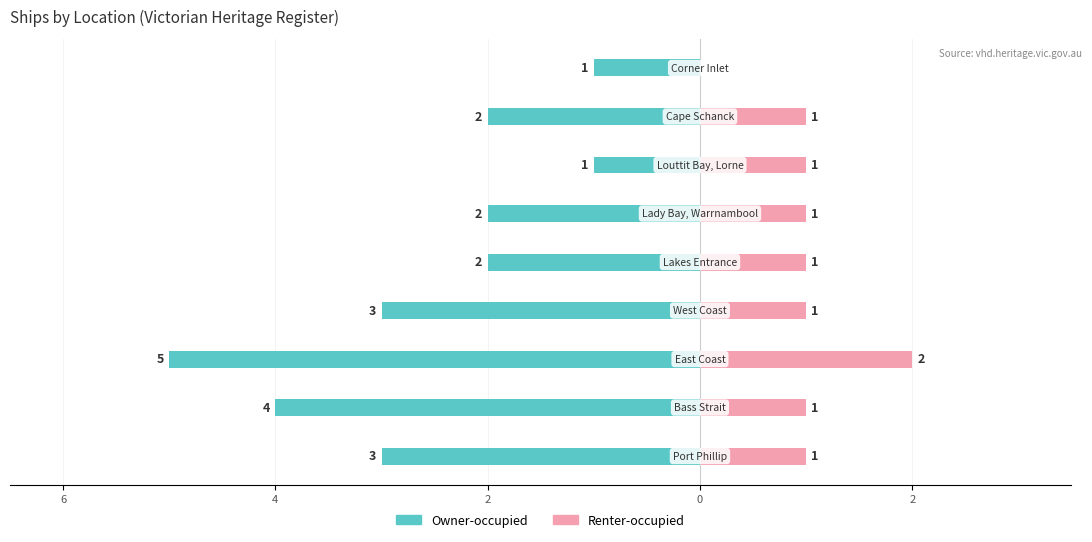

Where is Renter-occupied nearest to the value 1?

8